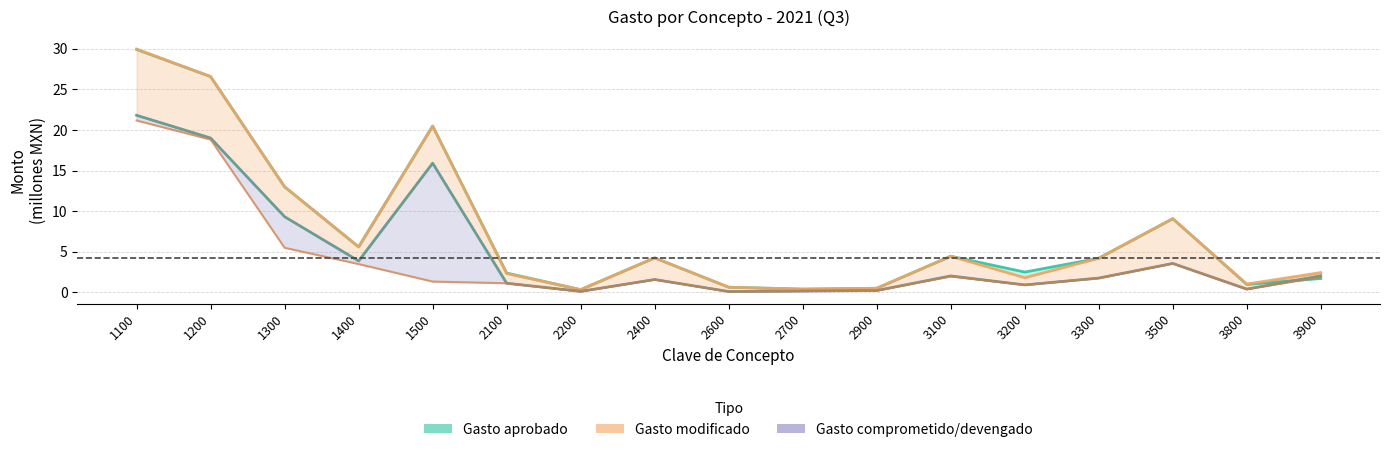

At which category is the sum across all series the highest?

1100